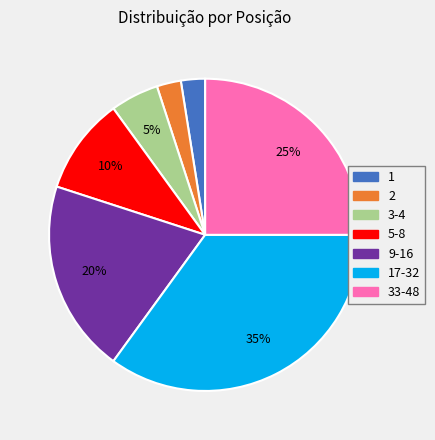

Does any single category account for the majority?

No